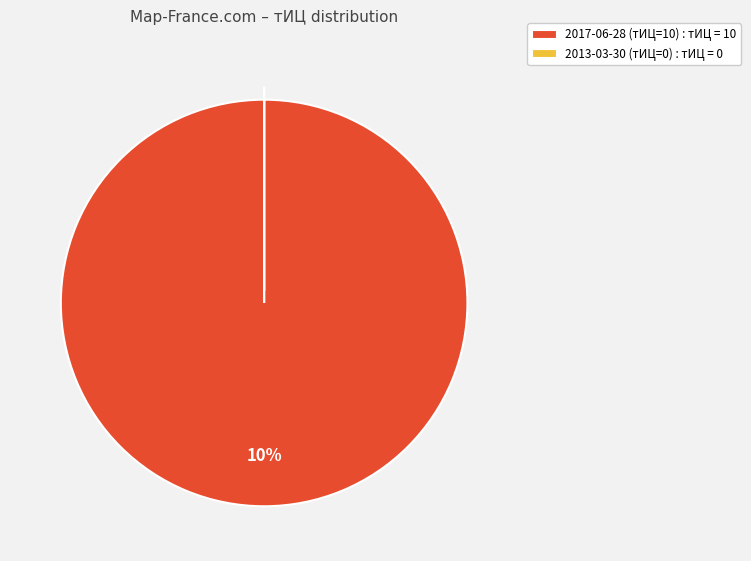

Count the number of slices in the pie.

2